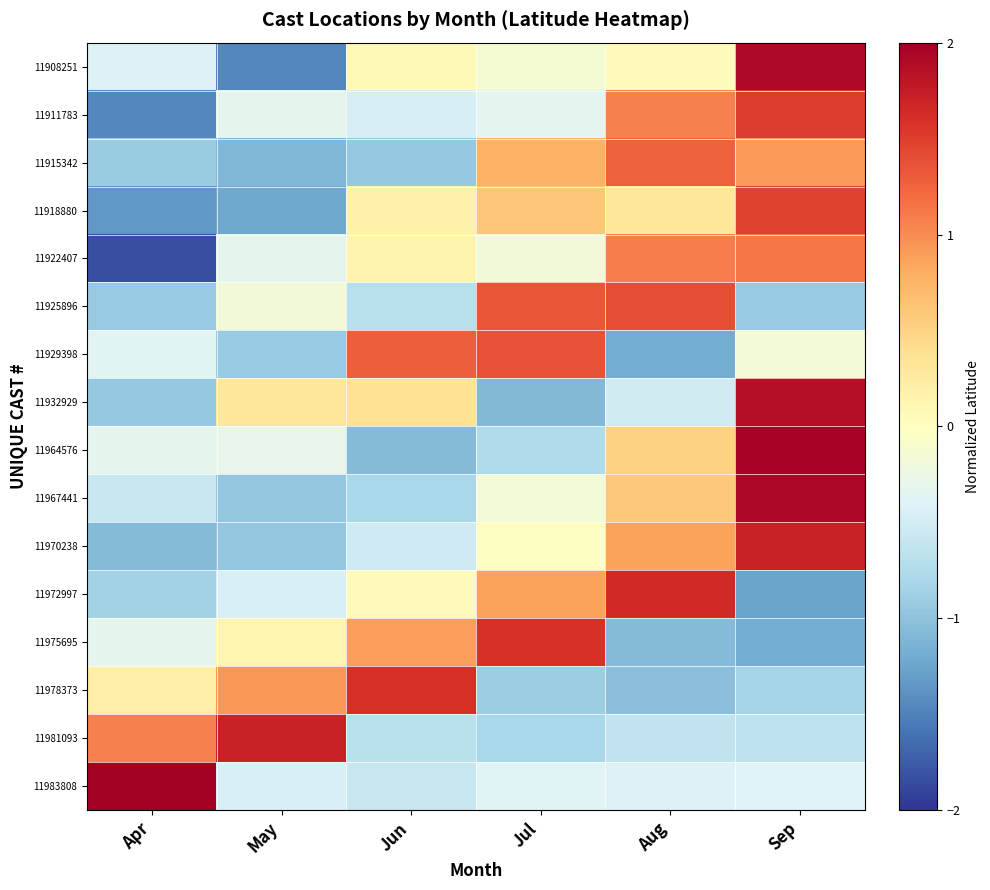

What is the greatest value displayed?

2.2